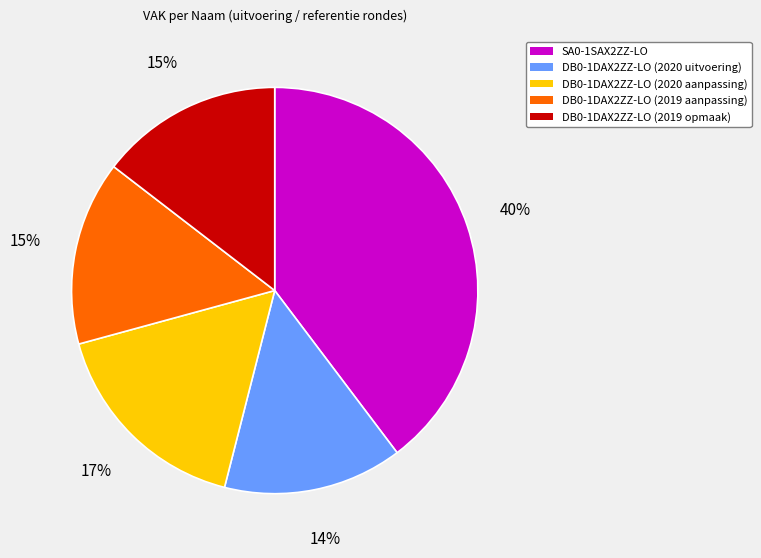

To the nearest percent, what is the difference between the SA0-1SAX2ZZ-LO and DB0-1DAX2ZZ-LO (2020 aanpassing) slice percentages?

23%